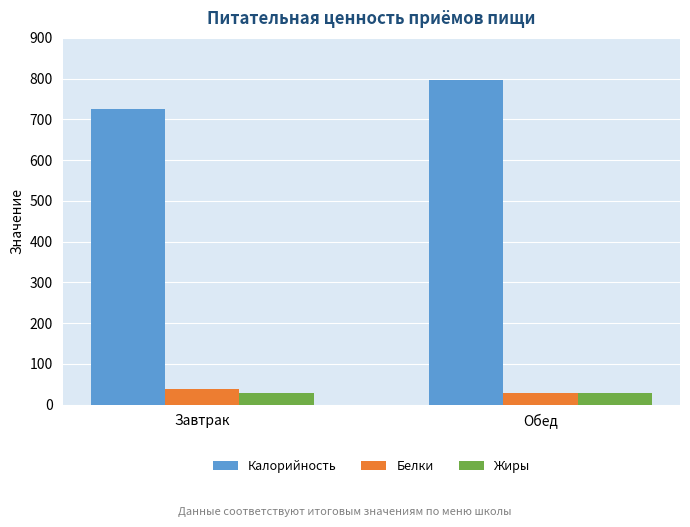

What is the spread (max minus min) of values at Завтрак?

697.0